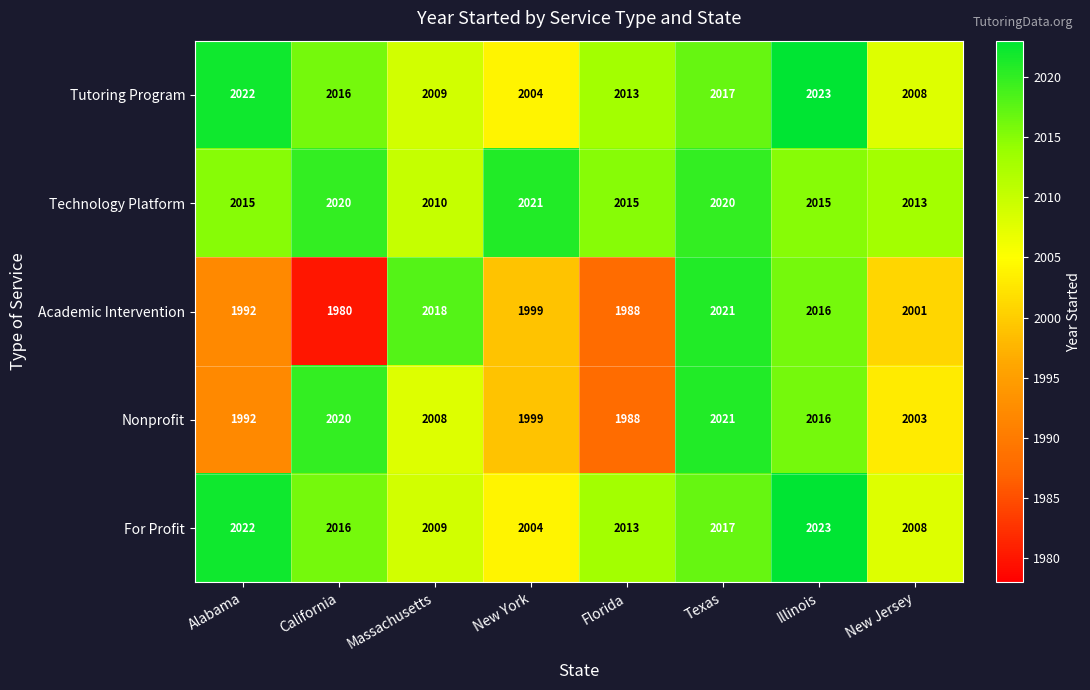

What is the maximum value shown in the chart?

2023